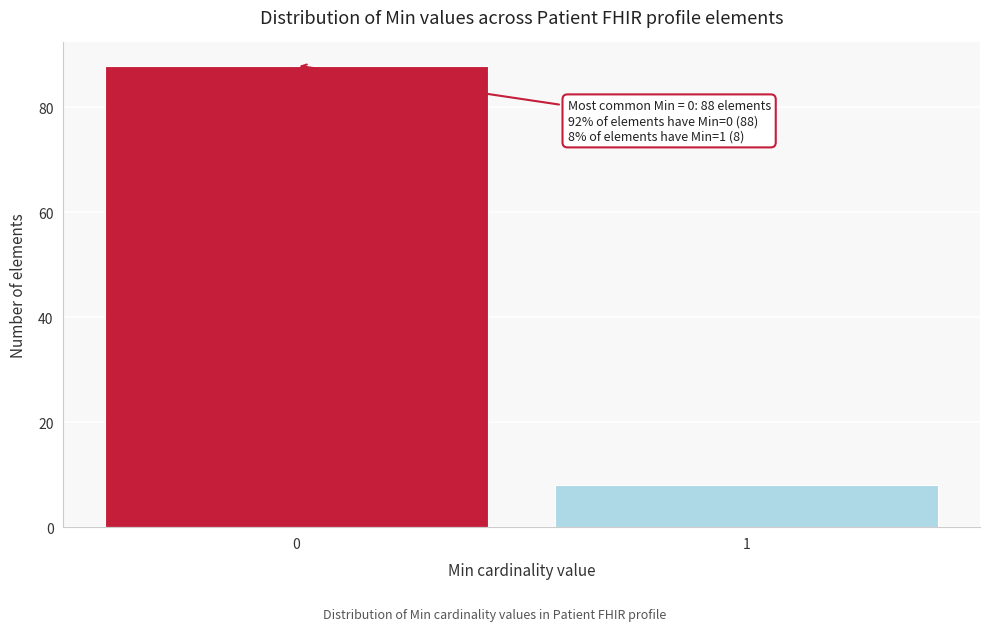

Reading left to right, transcribe all the data shown in this chart.

0=88	1=8